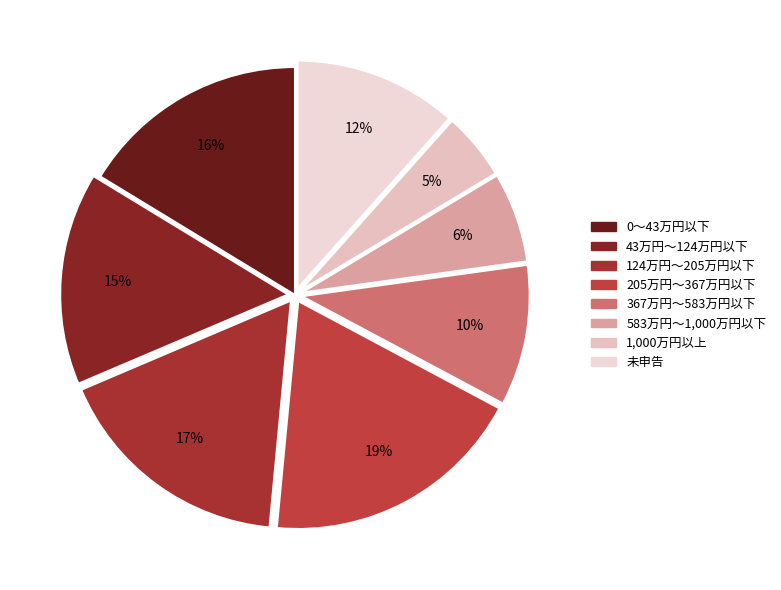

To the nearest percent, what is the combined percentage of 367万円～583万円以下 and 0～43万円以下?

26%